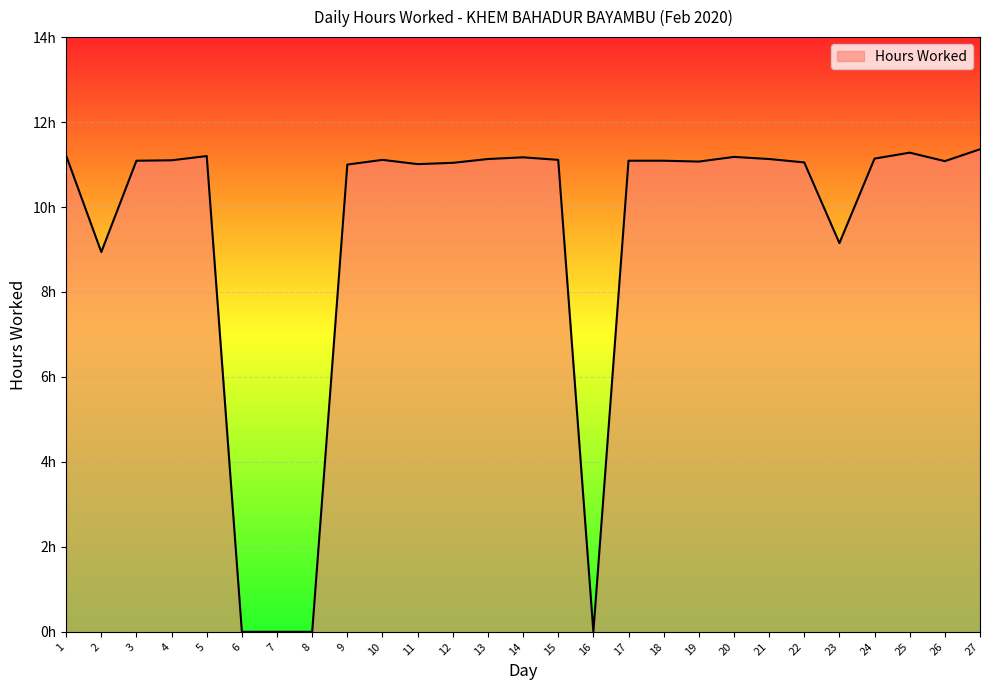

At which label is the value closest to 5?

2